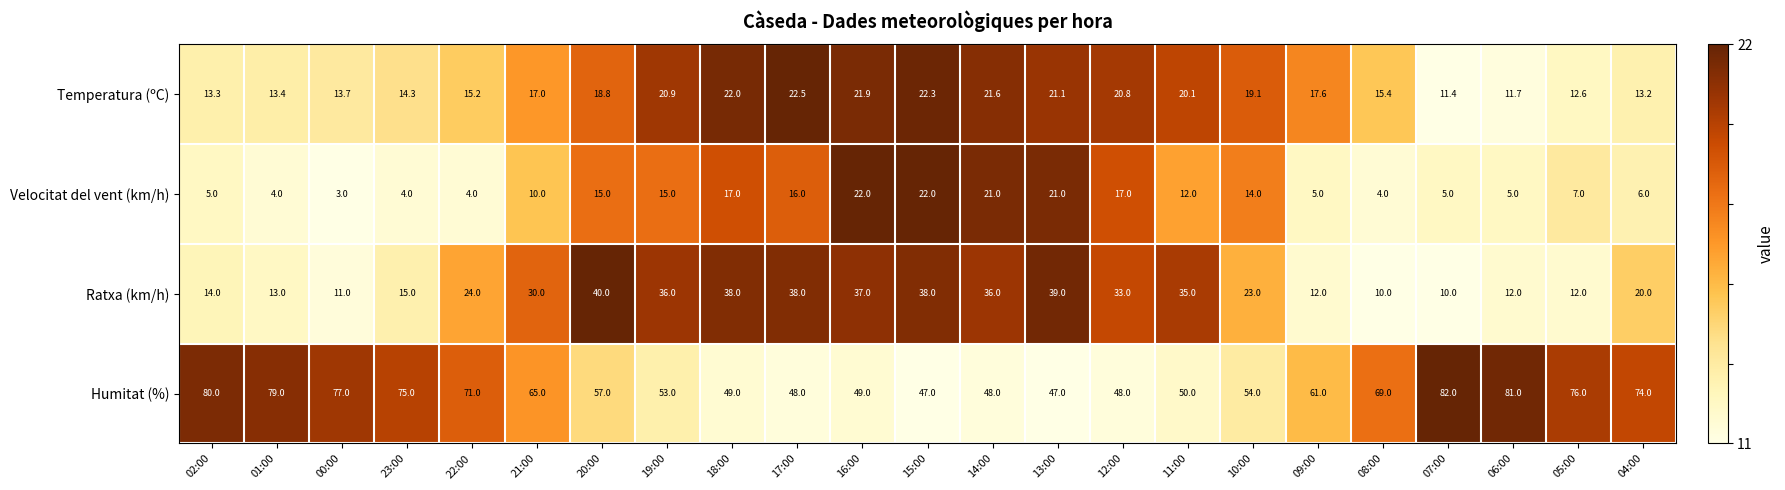

Which series changed the most between 09:00 and 04:00?

Humitat (%)